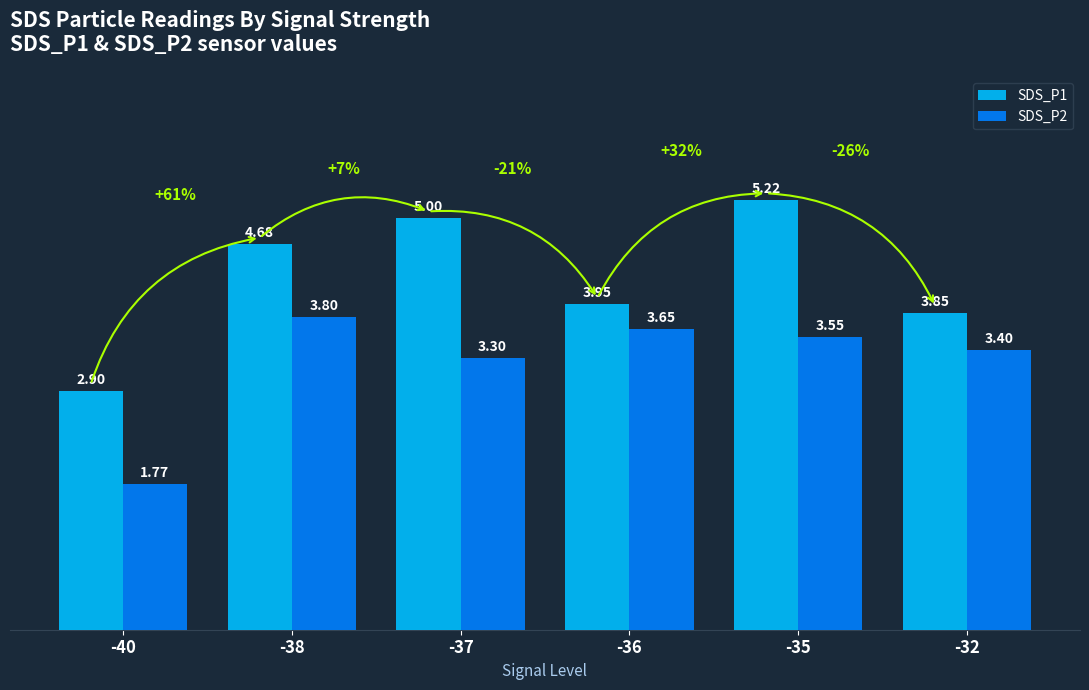

How many values in the SDS_P1 series are below 4?

3